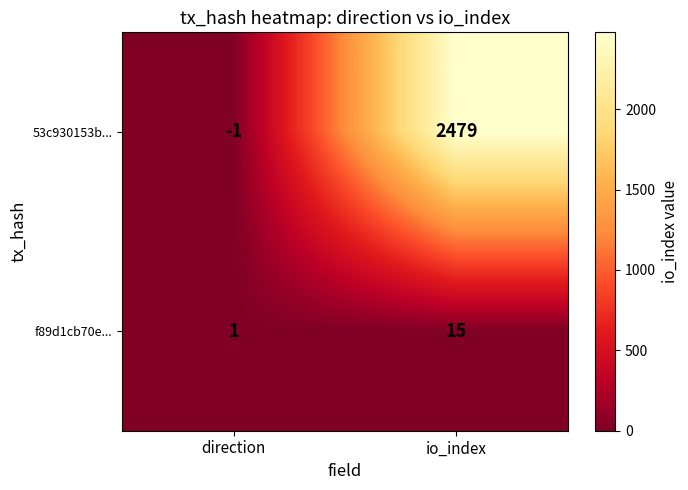

At how many categories does at least one series exceed 37?

1